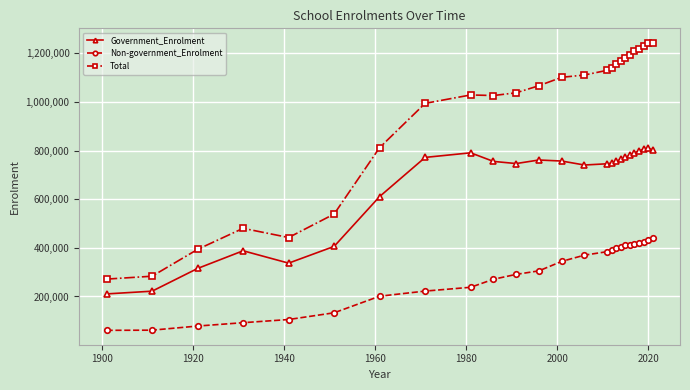

What is the value of the Total point at the 14th from the left?

1110317